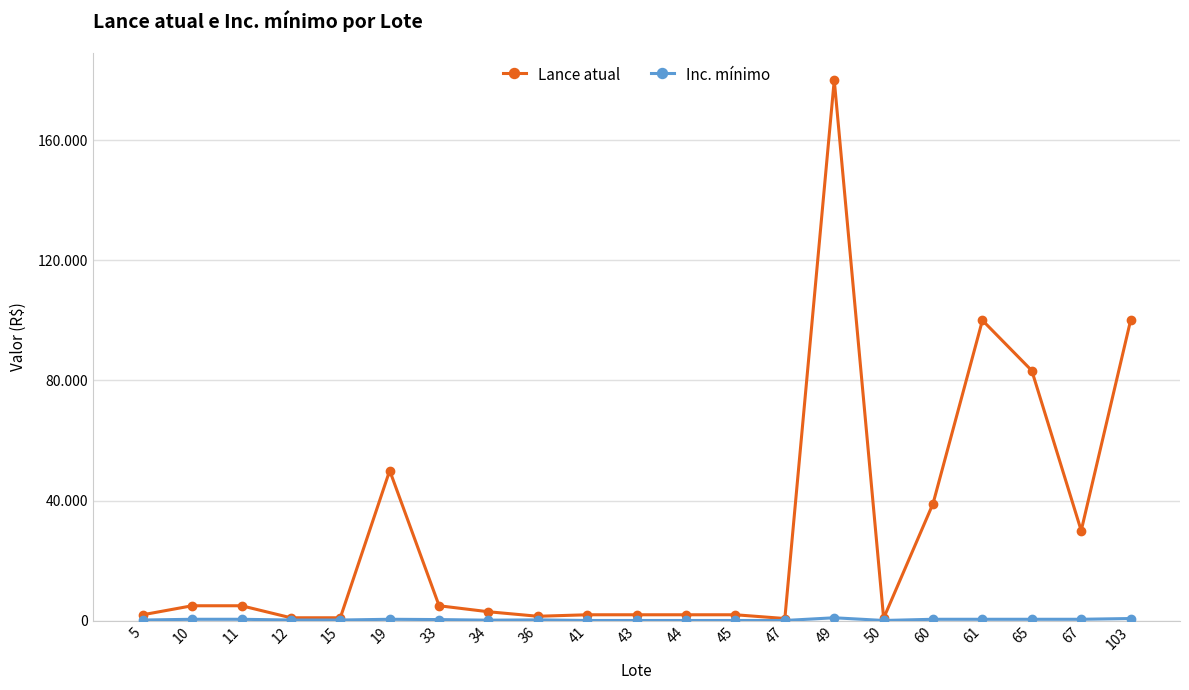

Does the chart have visible grid lines?

Yes